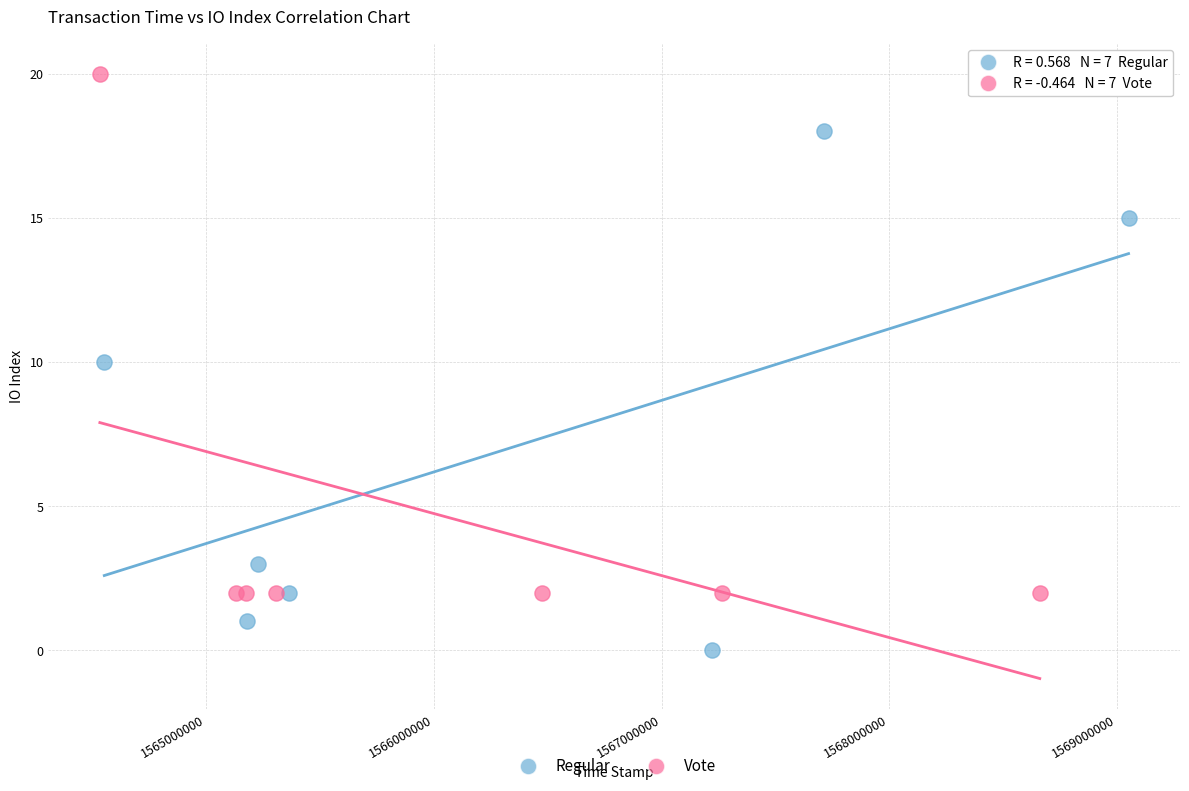

Which series contains the lowest Y value?

Regular